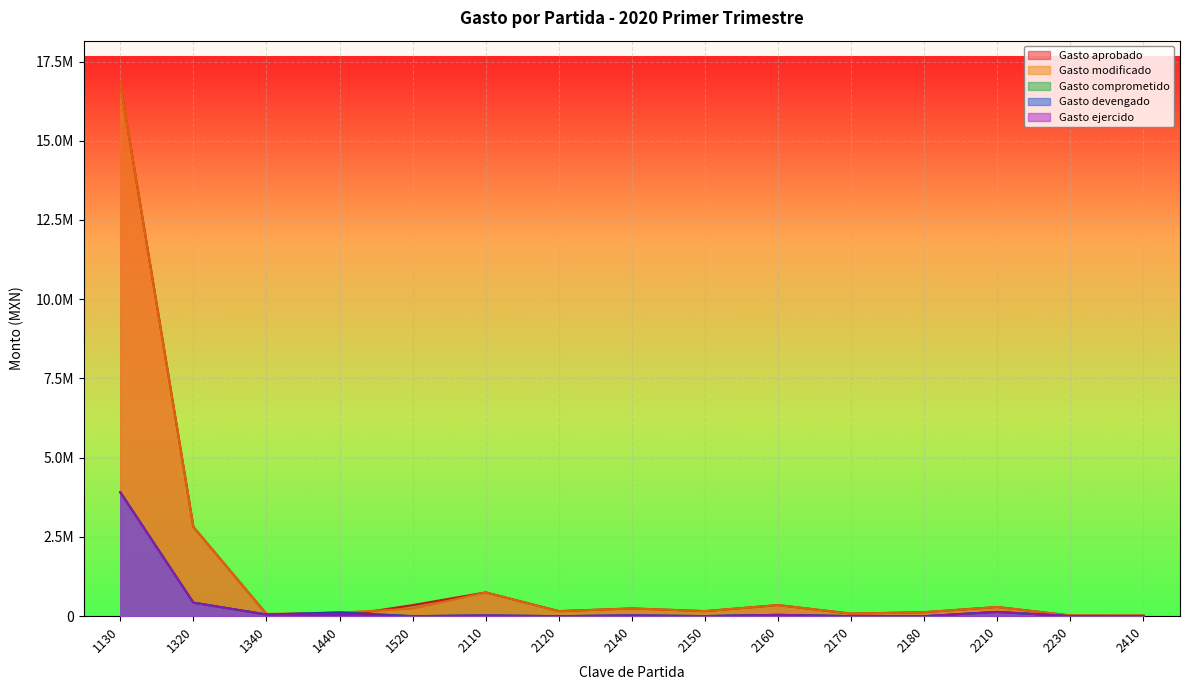

What is the sum of all Gasto ejercido values?

4671750.5